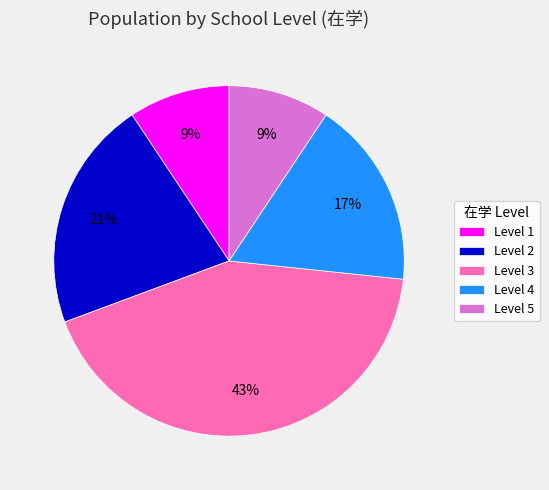

To the nearest percent, what is the average slice percentage?

20%